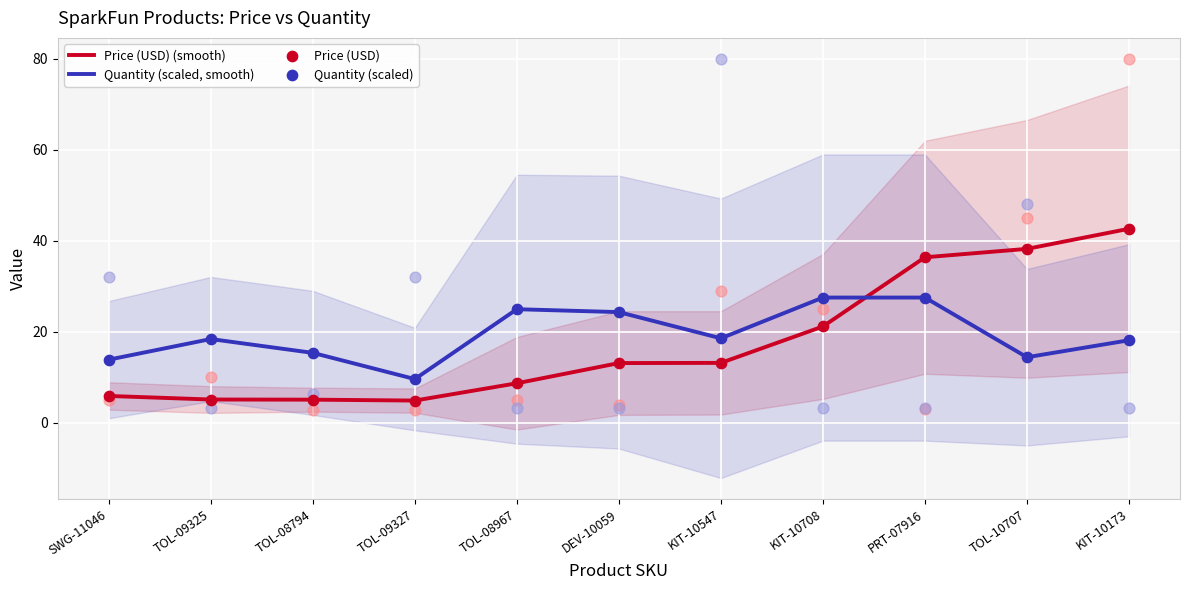

What is the total value across all series at TOL-10707?

105.2